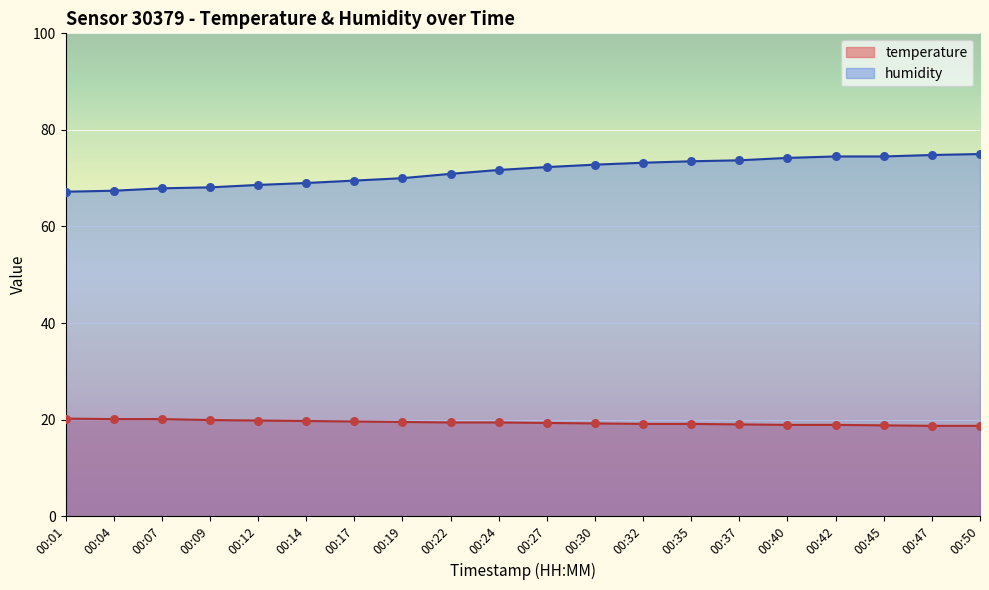

Which series has the widest spread of Y values?

humidity